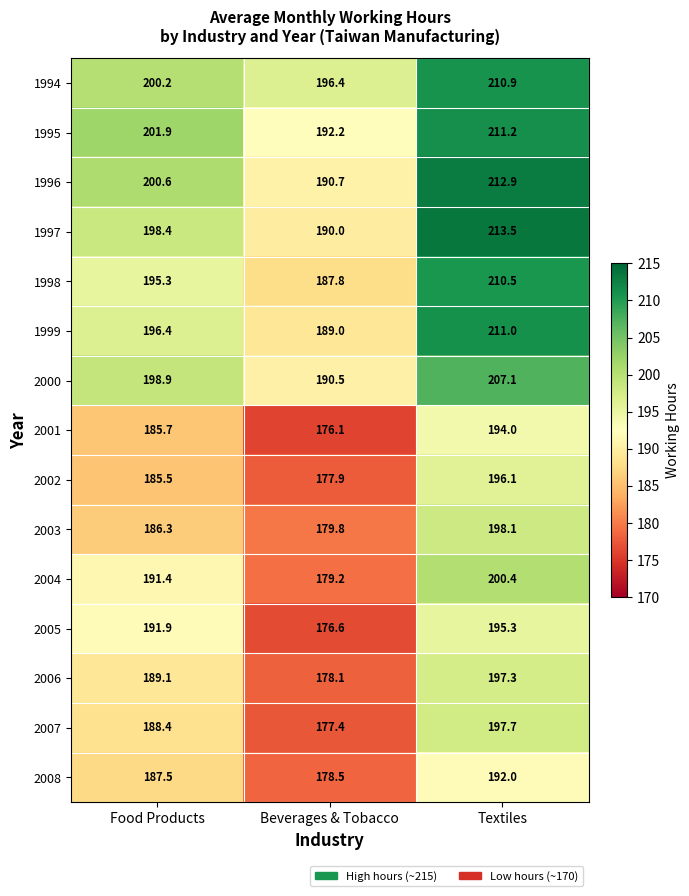

Which series has the widest spread of values?

1997